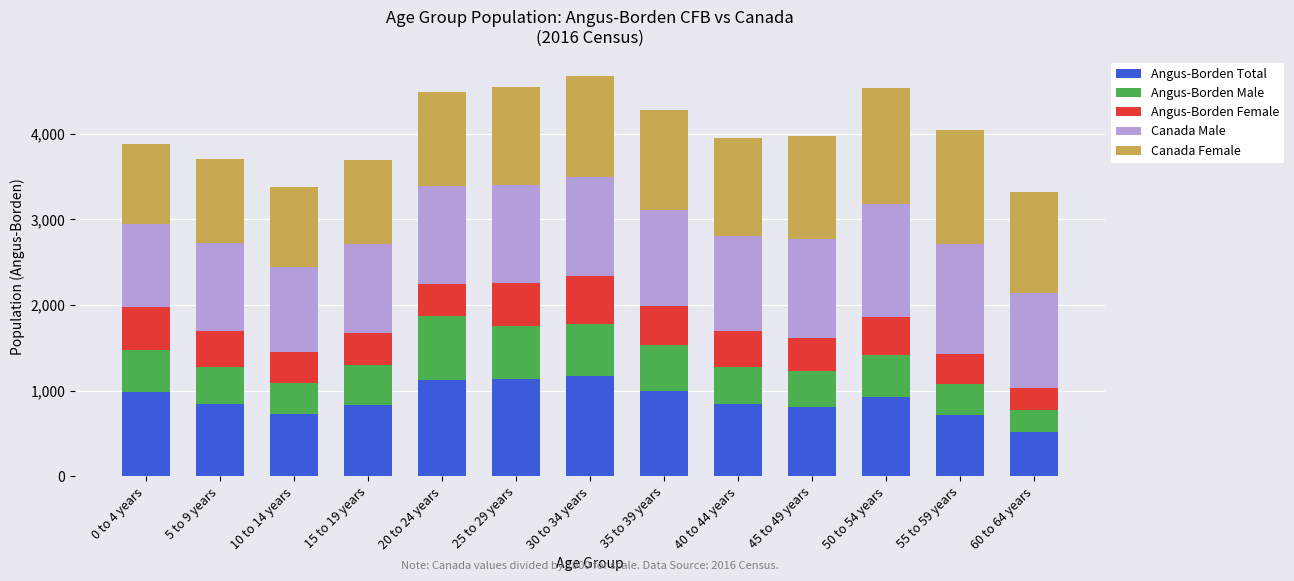

What is the sum of the Angus-Borden Total values at 60 to 64 years and 30 to 34 years?

1685.0